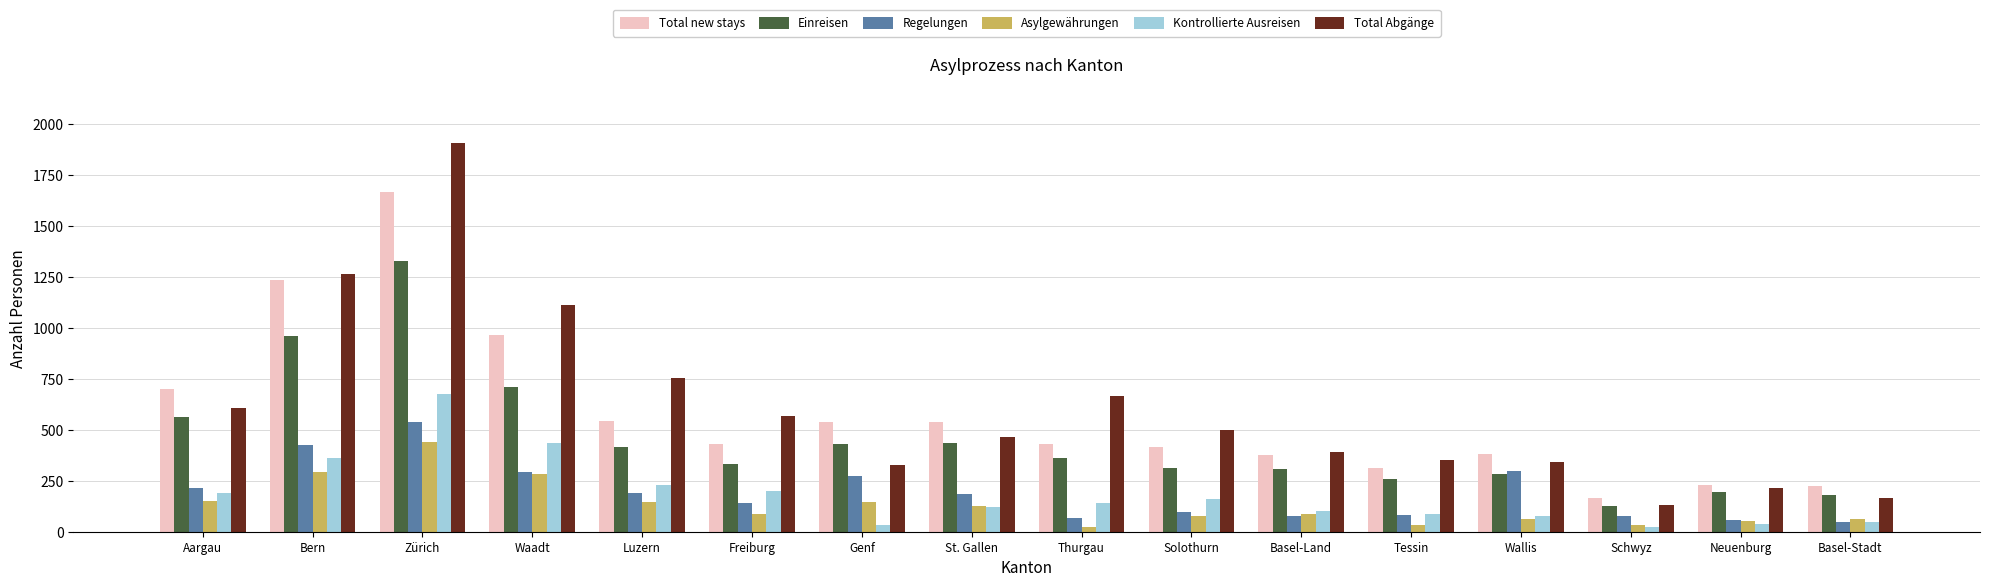

Read the Regelungen value at Freiburg.

139